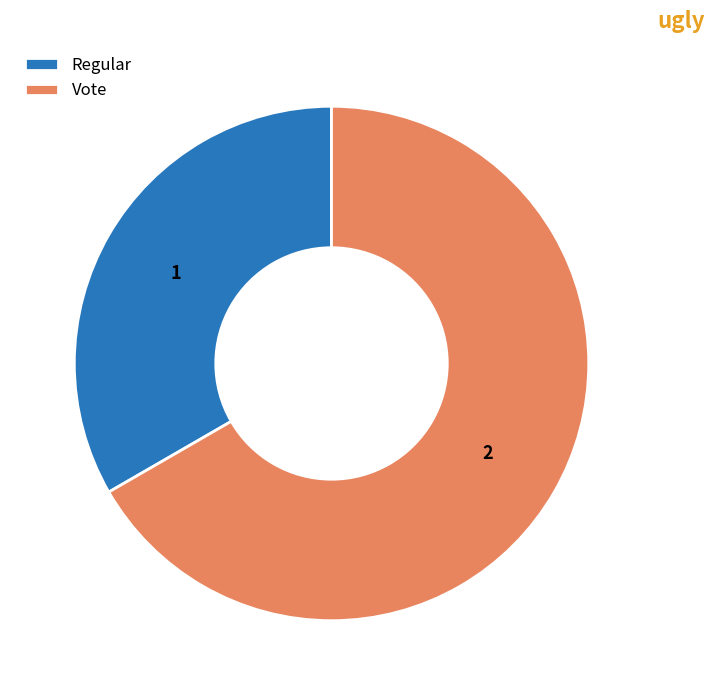

Is there a majority slice in this chart?

Yes